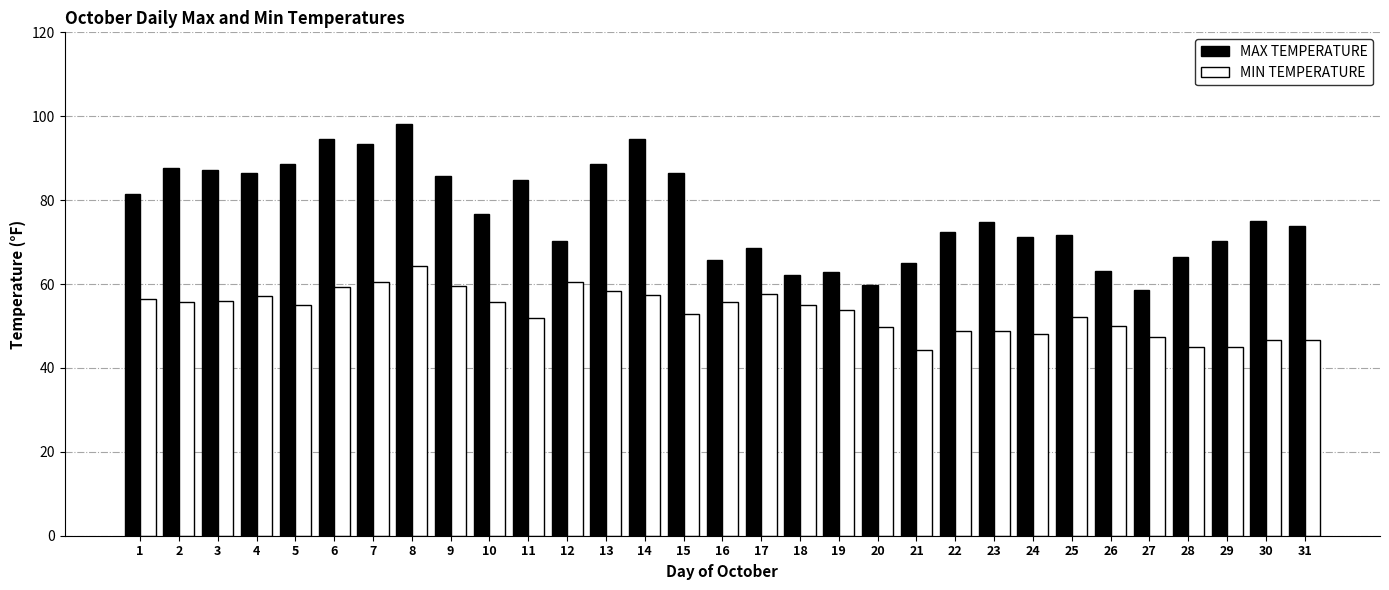

Is it true that MAX TEMPERATURE equals 66.4 at 28?

True